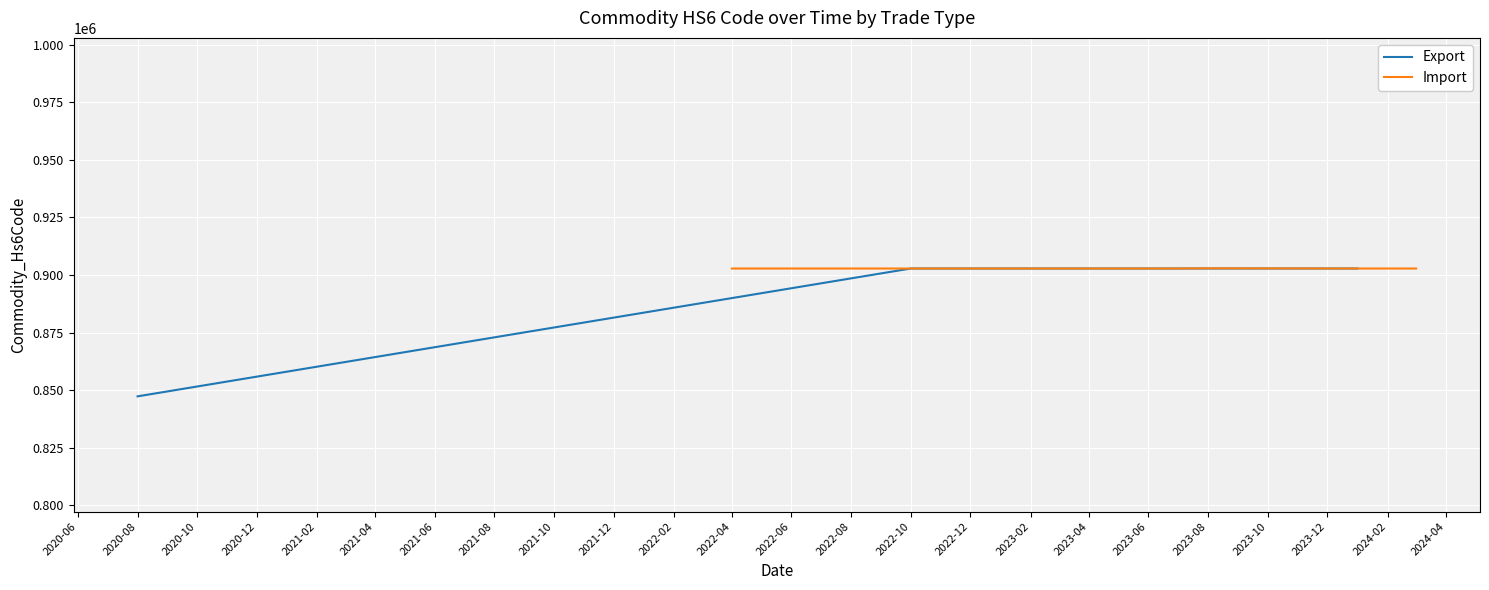

What is the maximum value shown in the chart?

902810